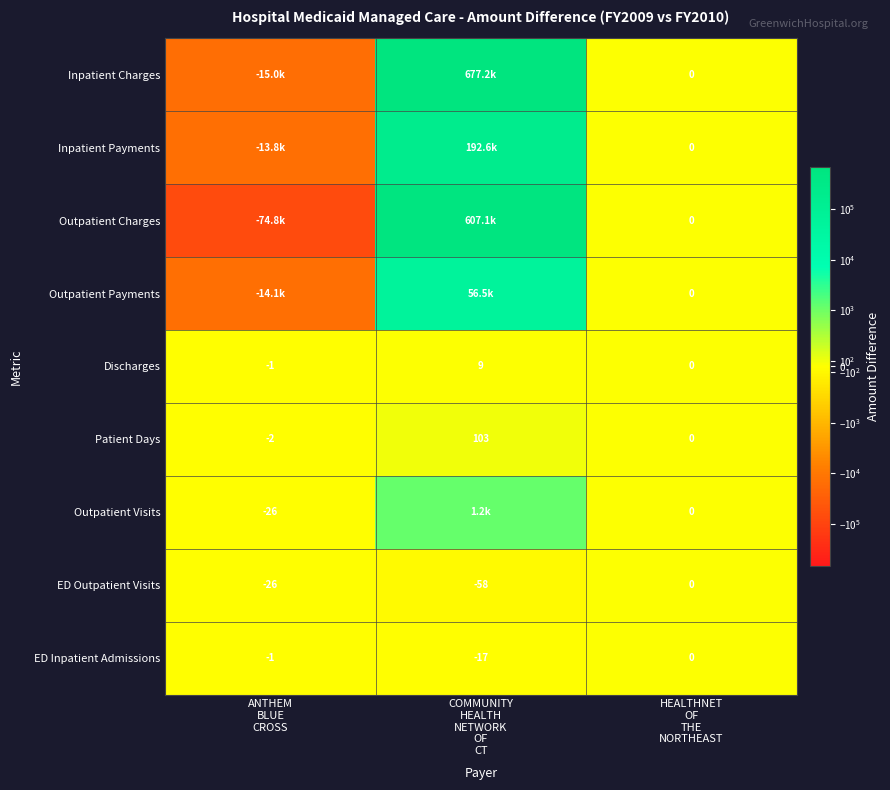

How many values in Patient Days are below zero?

1